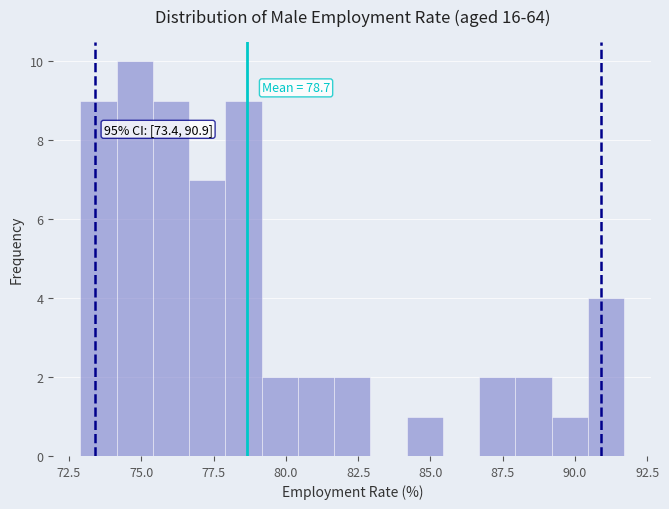

Read against the x-axis, roughly where is the centre of the tallest bar?

75.0